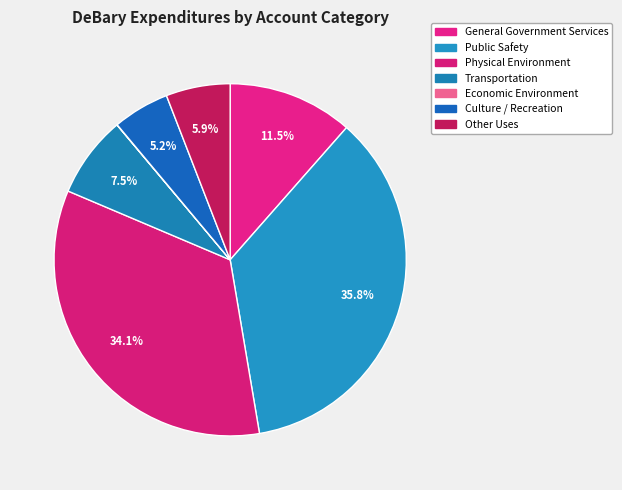

Does Culture / Recreation represent more than half of the total?

No